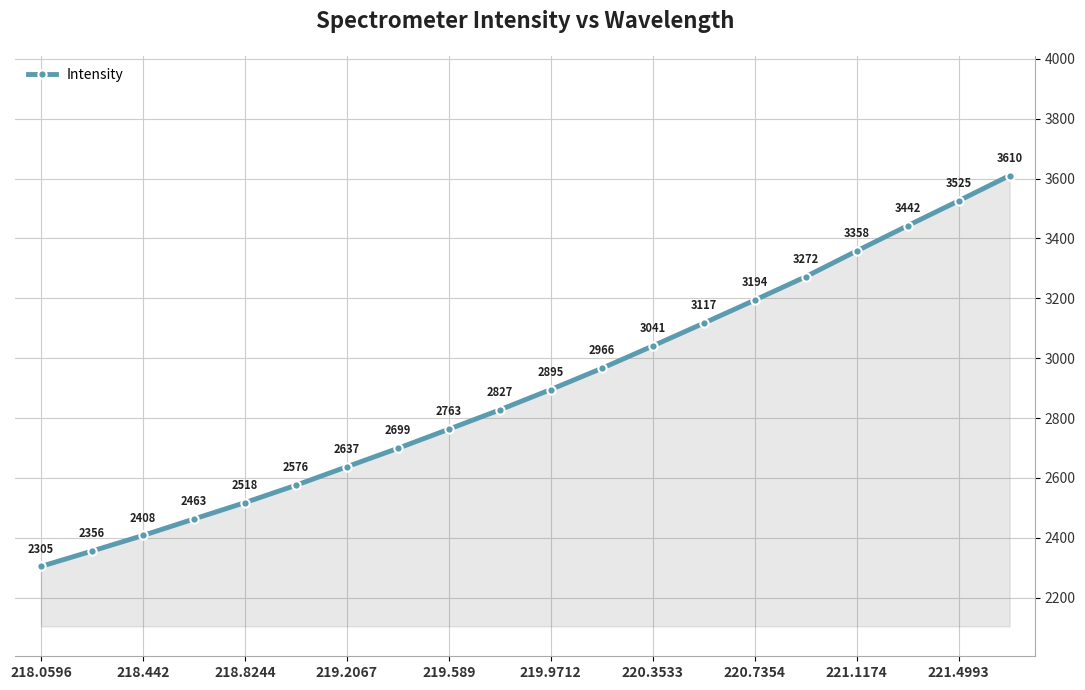

What is the value of the 1st point from the left?

2304.6